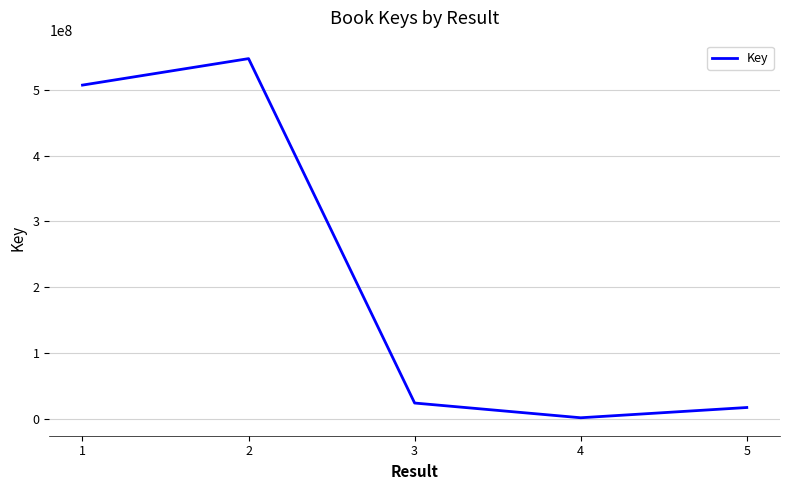

Reading left to right, list all the values displayed in this chart.

1=507441553	2=547716439	3=23742623	4=1328511	5=16928172